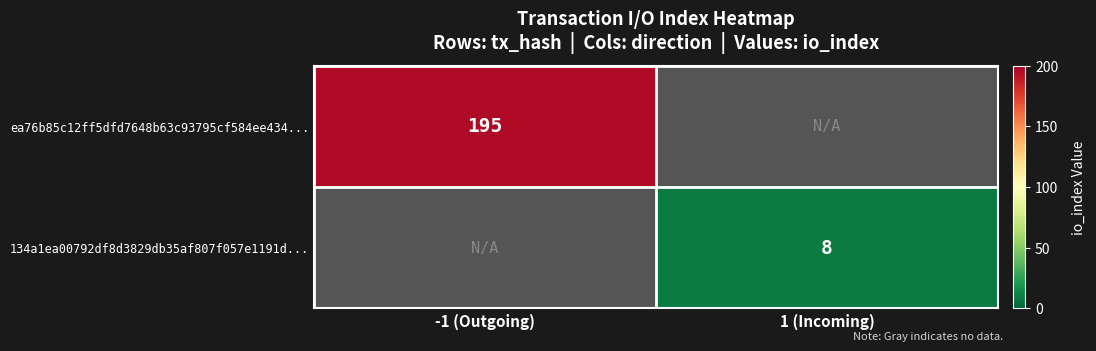

The value of ea76b85c12ff5dfd7648b63c93795cf584ee434... at -1 (Outgoing) is 195. True or false?

True